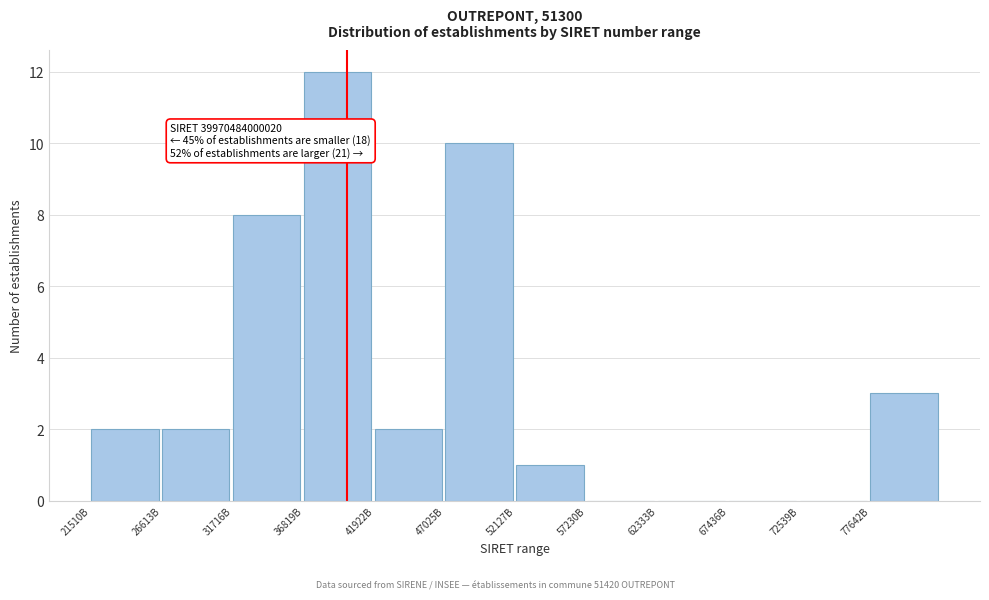

Reading left to right, transcribe all the data shown in this chart.

21510B=2	26613B=2	31716B=8	36819B=12	41922B=2	47025B=10	52127B=1	57230B=0	62333B=0	67436B=0	72539B=0	77642B=3